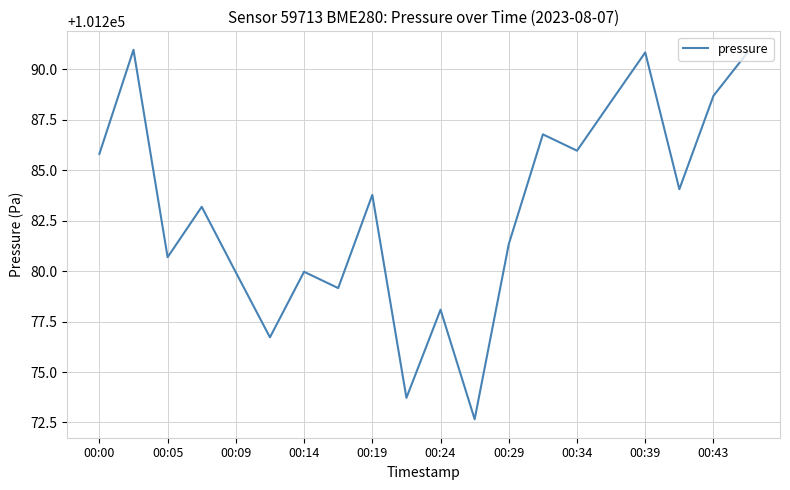

What is the minimum value shown in the chart?

101272.7